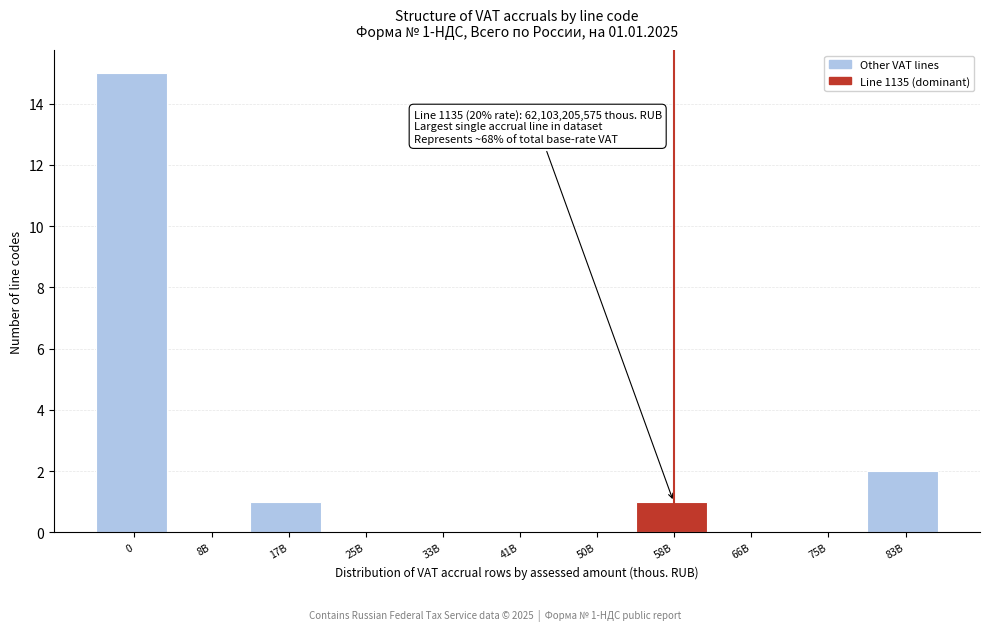

Reading left to right, transcribe all the data shown in this chart.

0=15	8B=0	17B=1	25B=0	33B=0	41B=0	50B=0	58B=1	66B=0	75B=0	83B=2